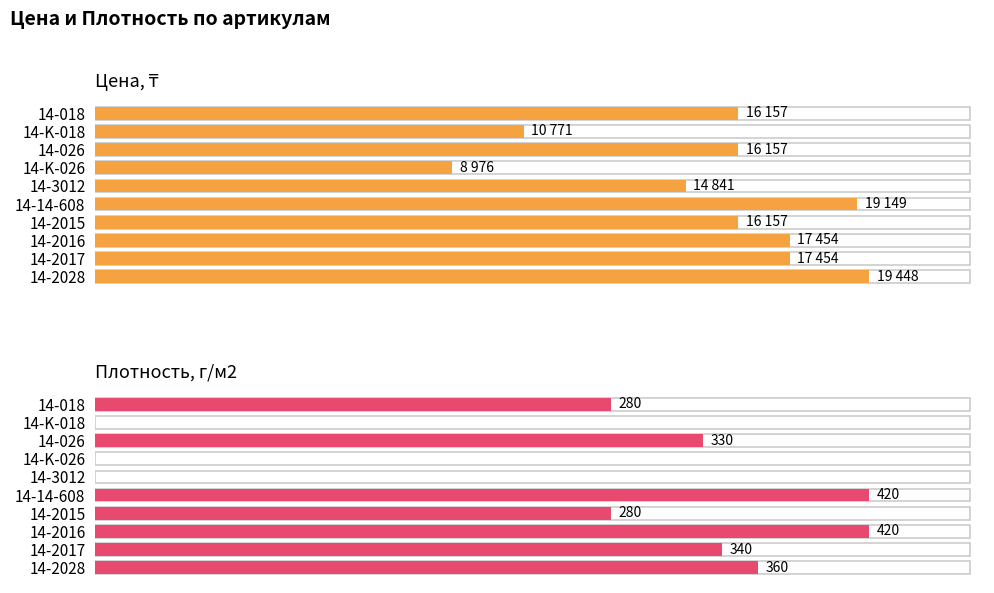

How many Цена, ₸ values are between 14841 and 17454?

6